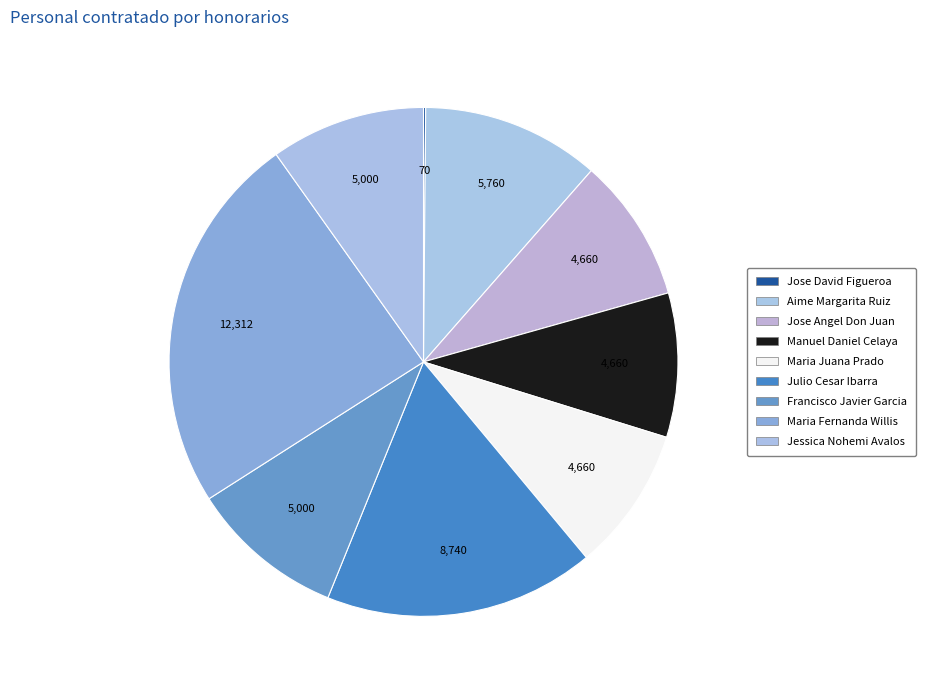

To the nearest percent, what is the difference between the largest and smallest slice percentages?

24%